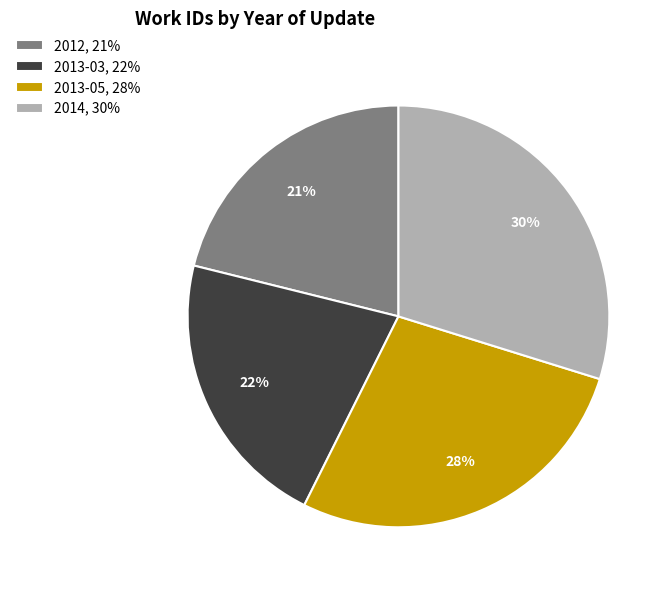

To the nearest percent, what percentage of the pie is 2012, 21%?

21%